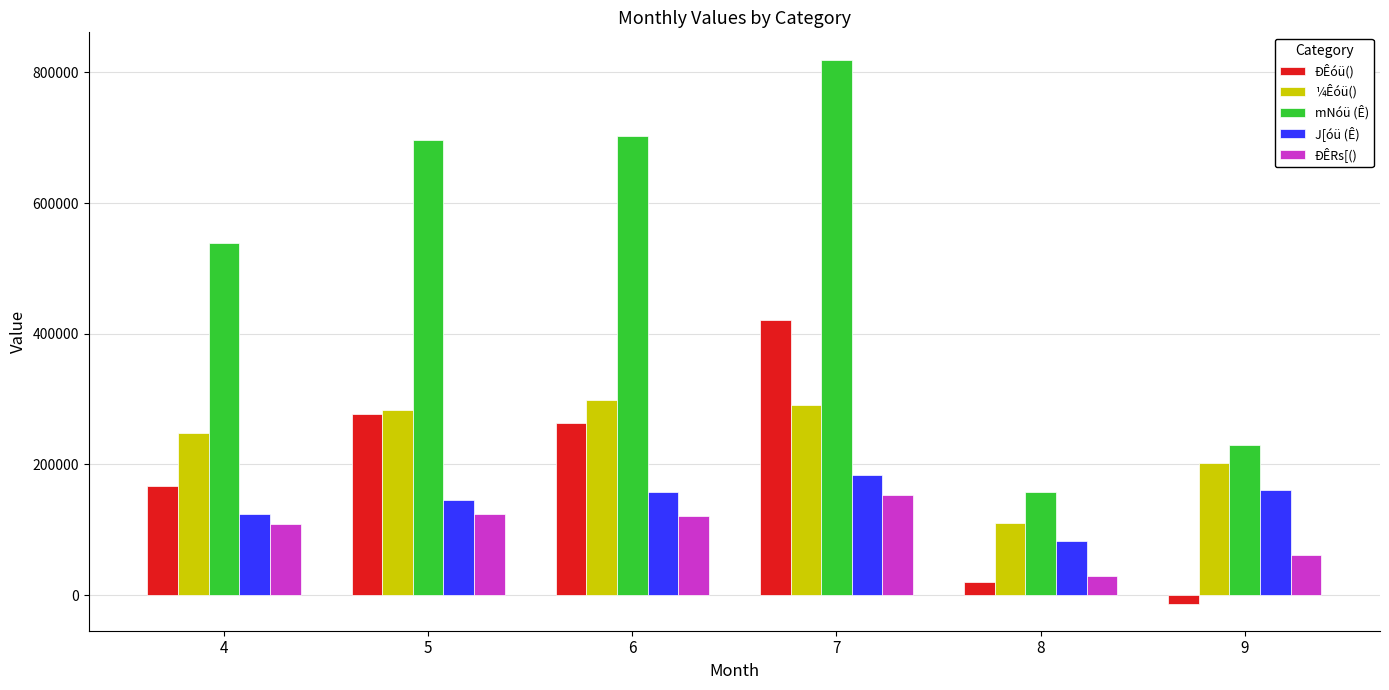

What is the total value across all series at 8?

403209